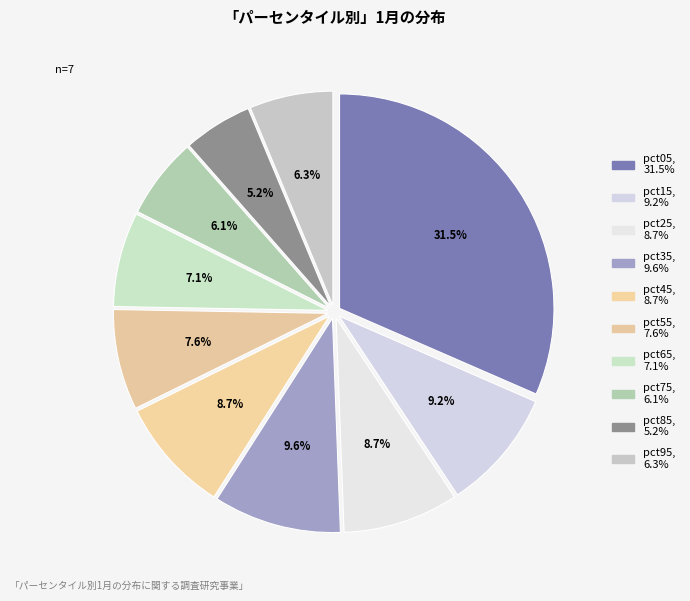

What percentage do pct35 and pct45 together represent?

18.3%